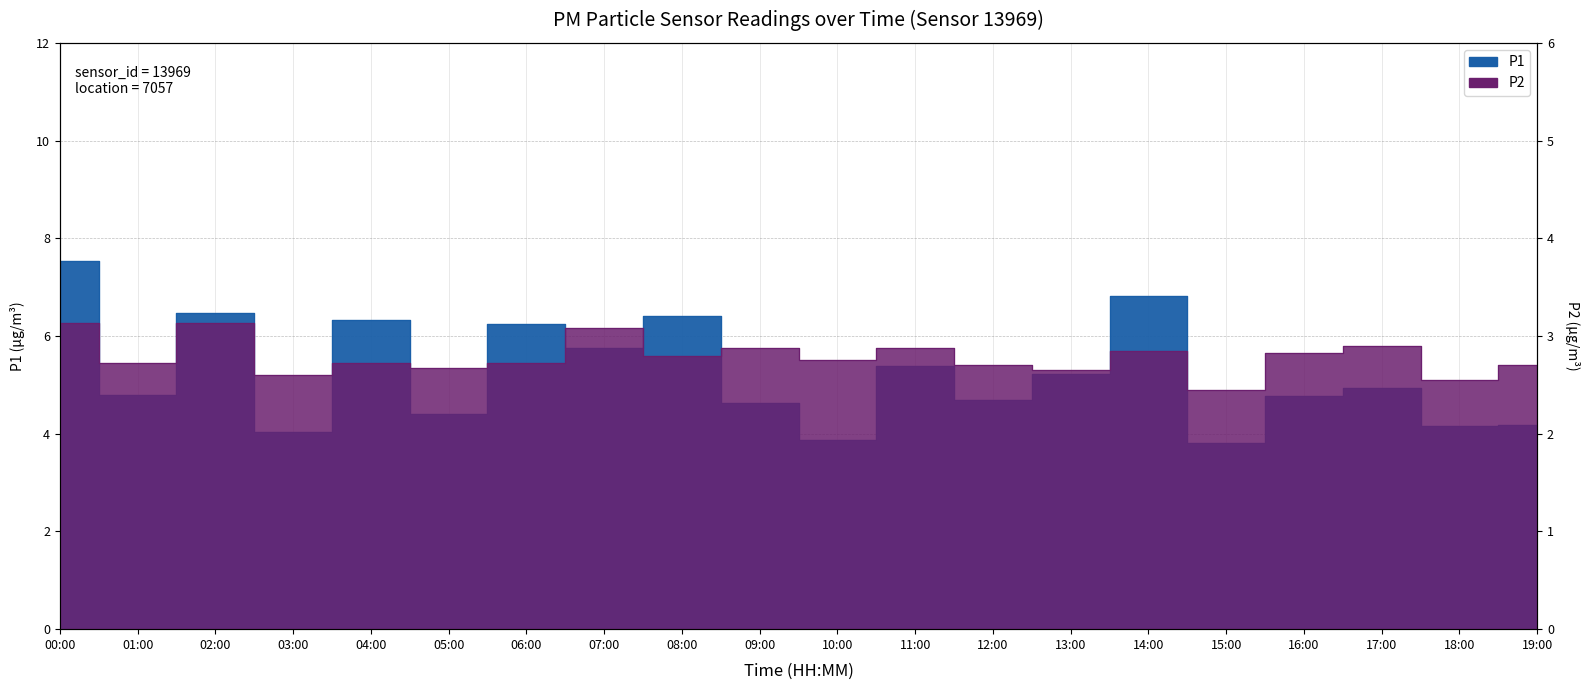

At which label is P2 closest to 2?

15:00